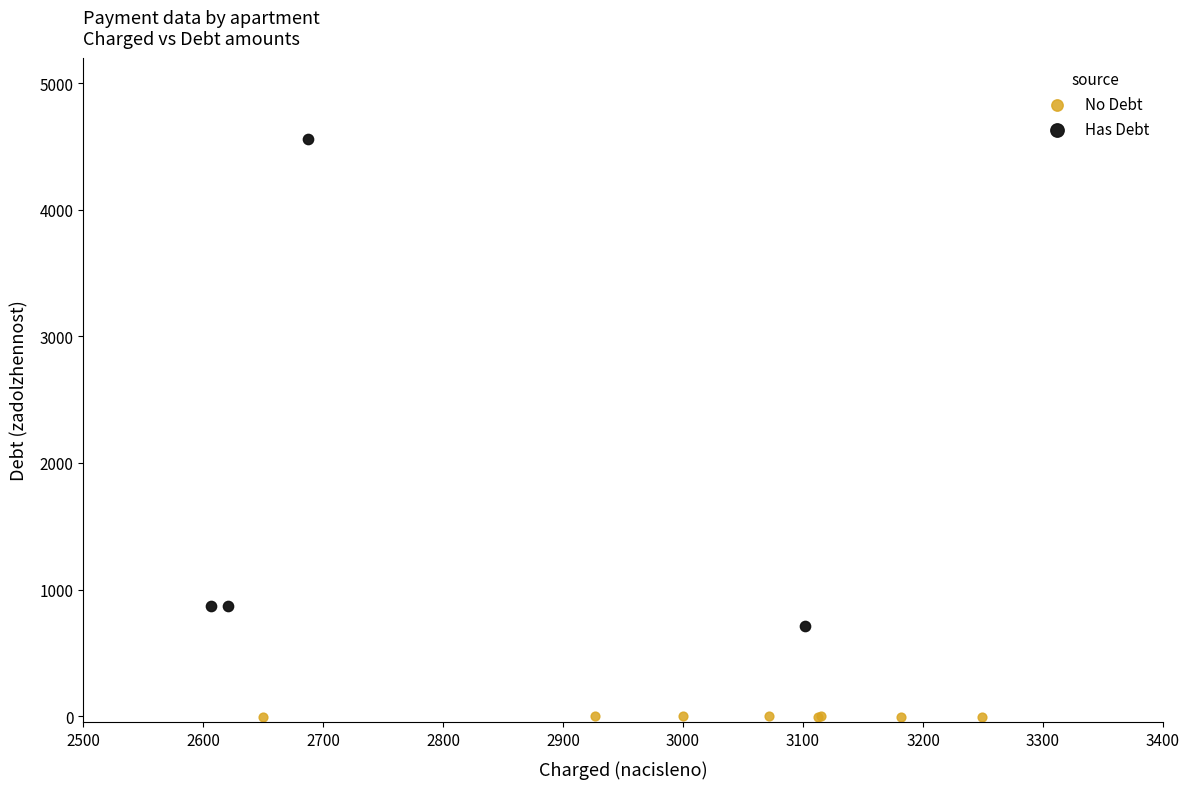

Which series reaches the maximum Y coordinate?

Has Debt